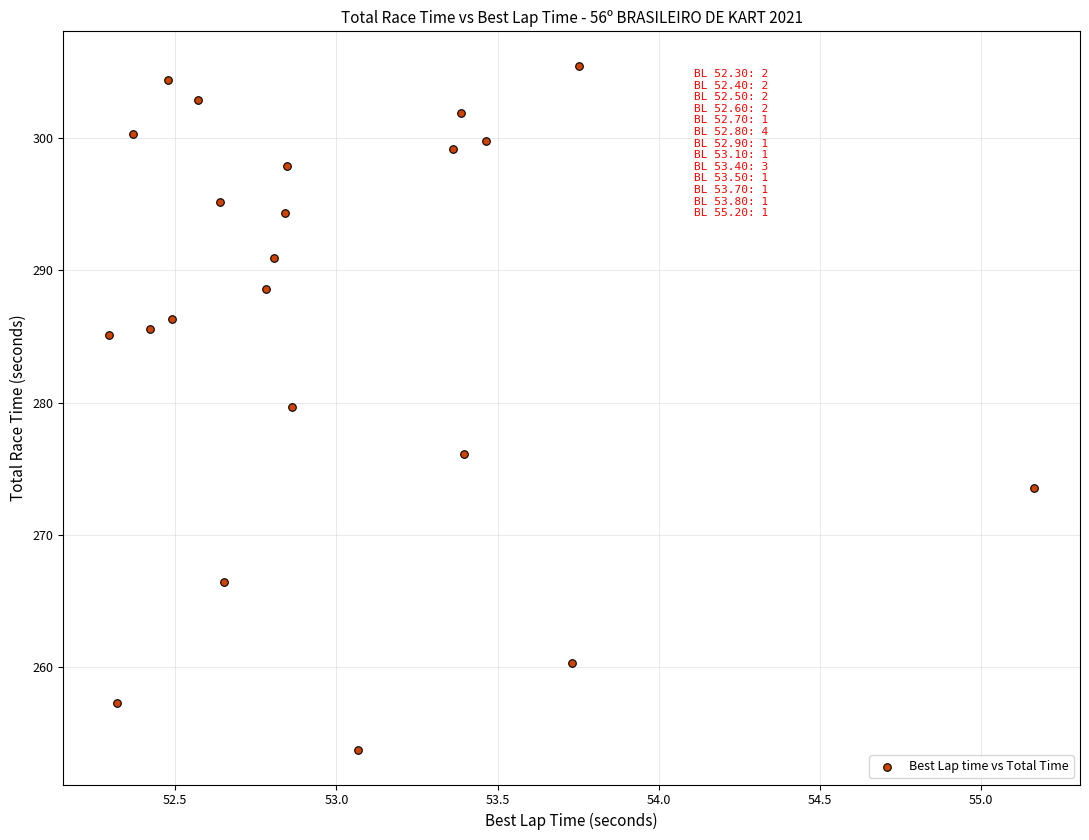

What Y value in the scatter plot is closest to 279?

279.7